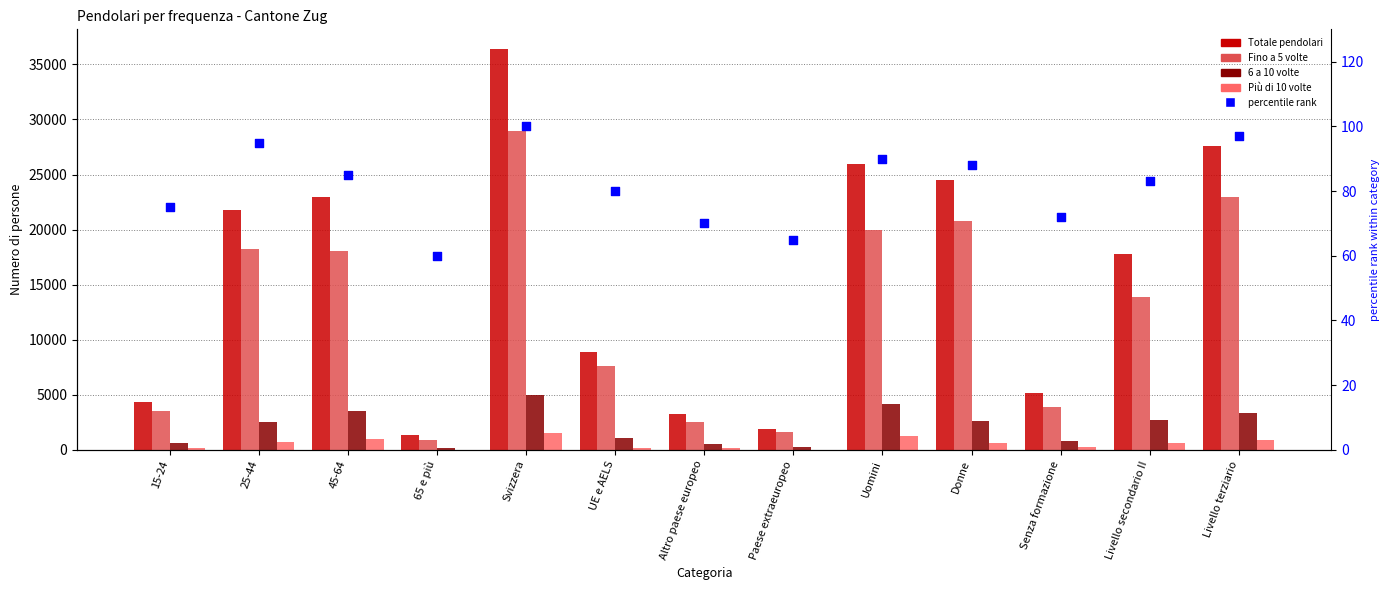

Which series reaches the maximum Y coordinate?

Totale pendolari